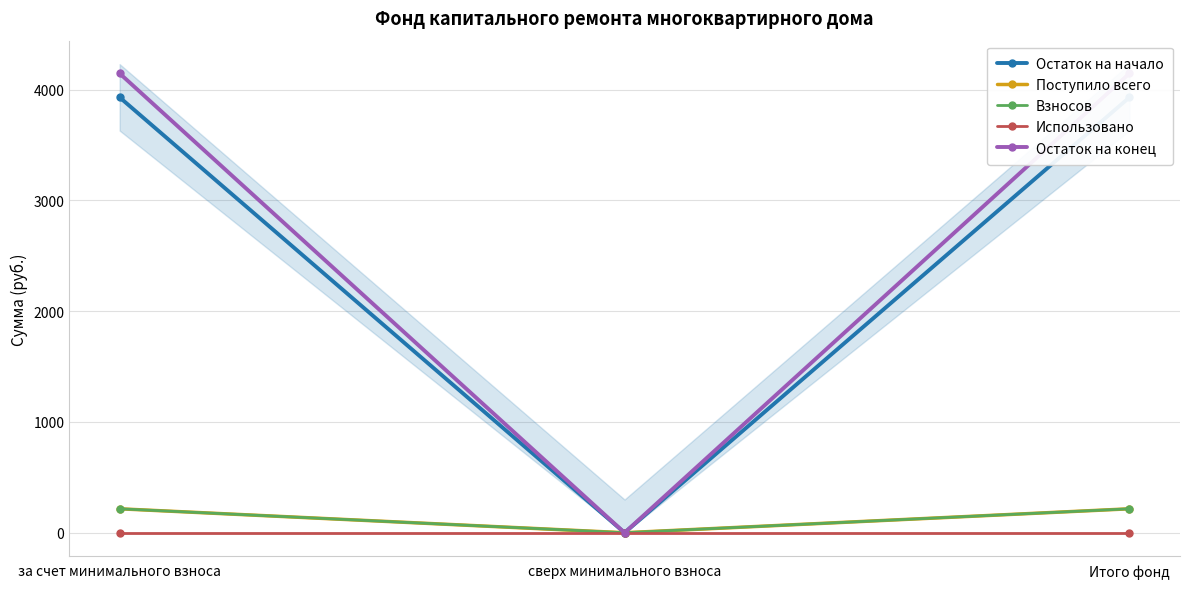

What is the label of the 2nd point from the left?

сверх минимального взноса